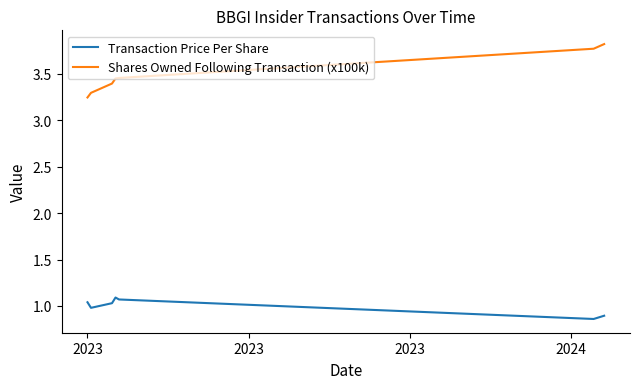

Which series has the widest spread of values?

Shares Owned Following Transaction (x100k)